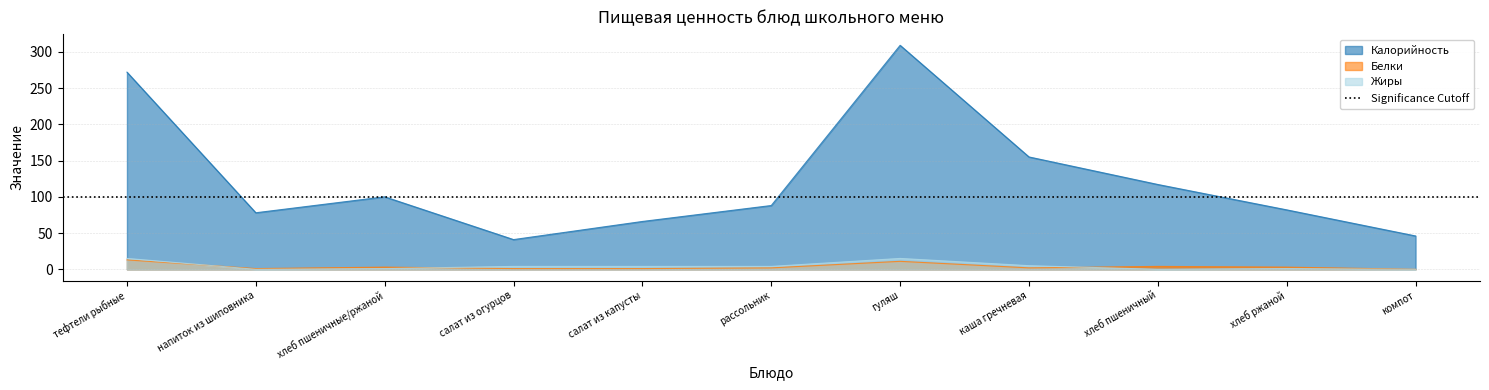

How many times do Белки and Жиры cross each other?

3